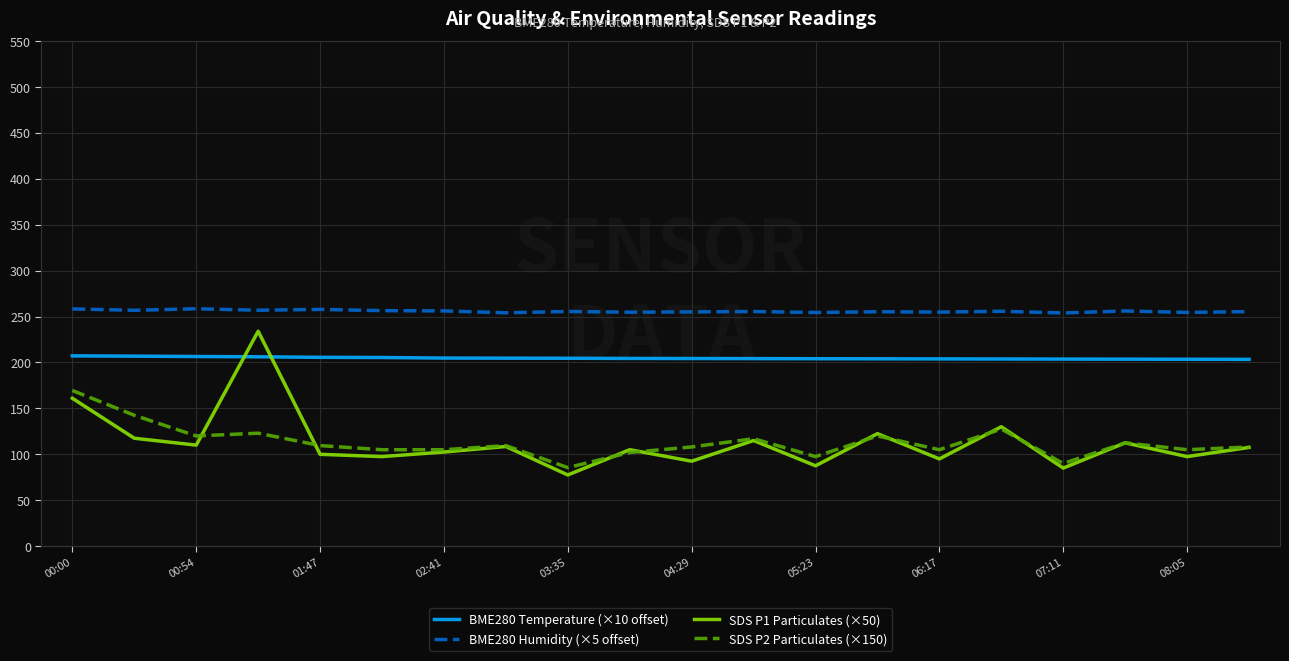

List the series in order of their peak value, lowest first.

SDS P2 Particulates (×150), BME280 Temperature (×10 offset), SDS P1 Particulates (×50), BME280 Humidity (×5 offset)